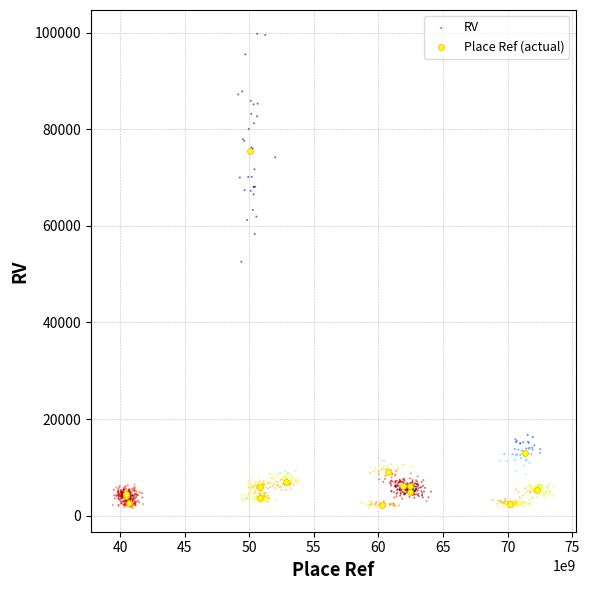

Which series contains the highest Y value?

RV